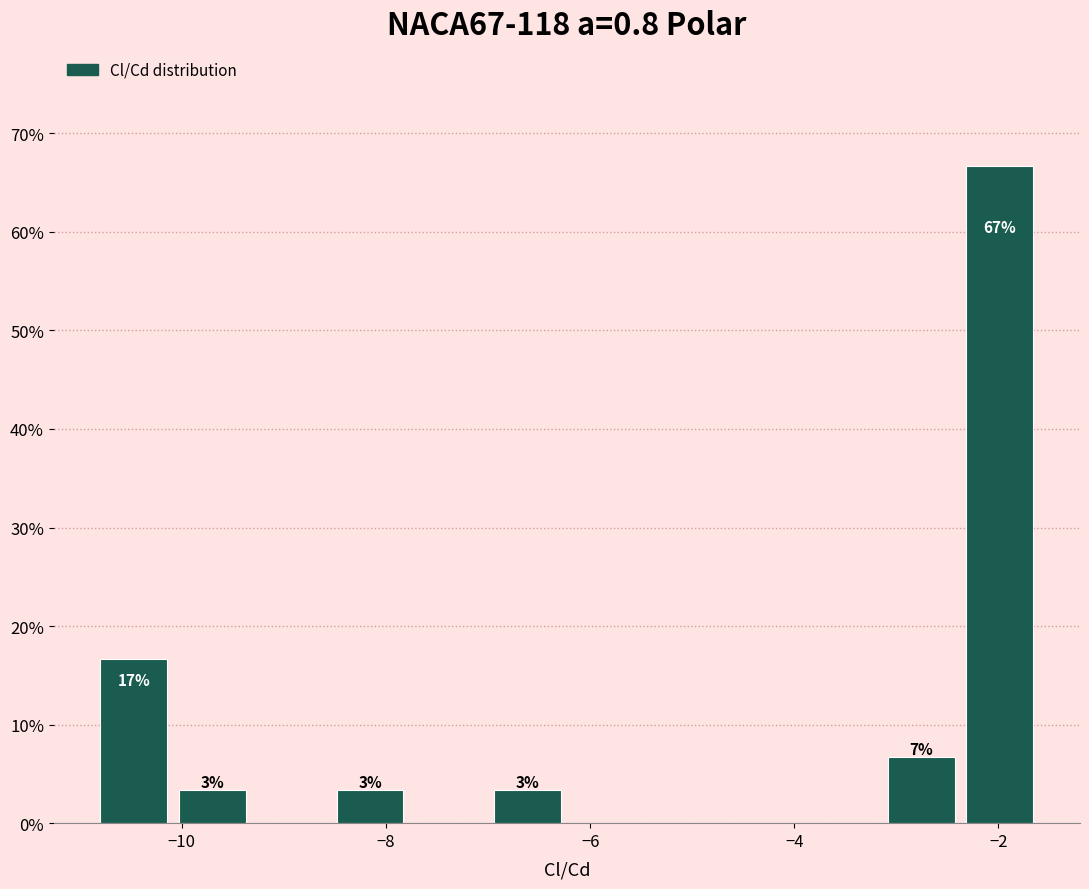

Read against the x-axis, roughly where is the centre of the tallest bar?

-2.0